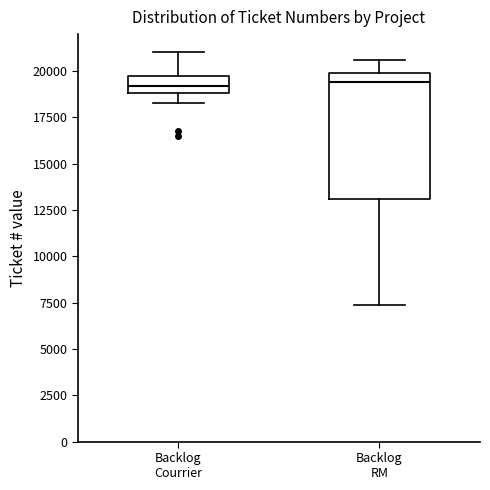

Where is the lower edge of the box for Backlog Courrier on the y-axis? The values are not printed on the chart, so give them approximately, as read against the axis.

19000